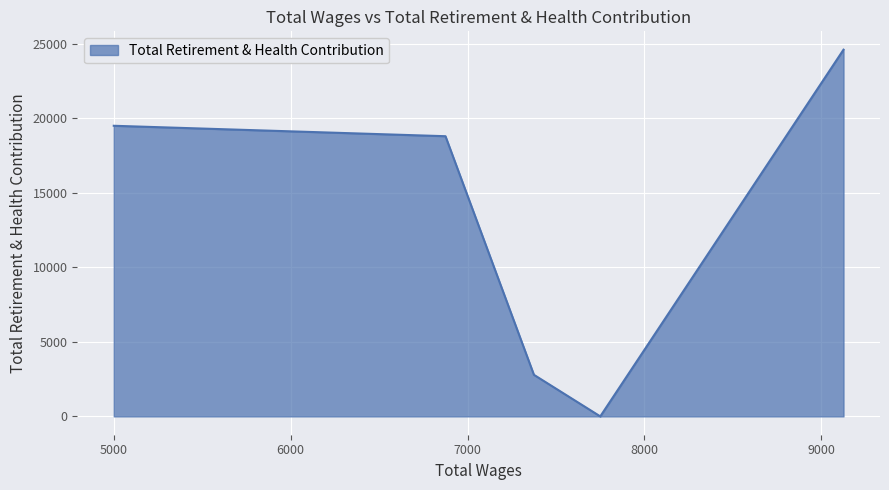

List the labels in order of value, largest first.

9125.0, 5000.0, 6875.0, 7375.0, 7750.0